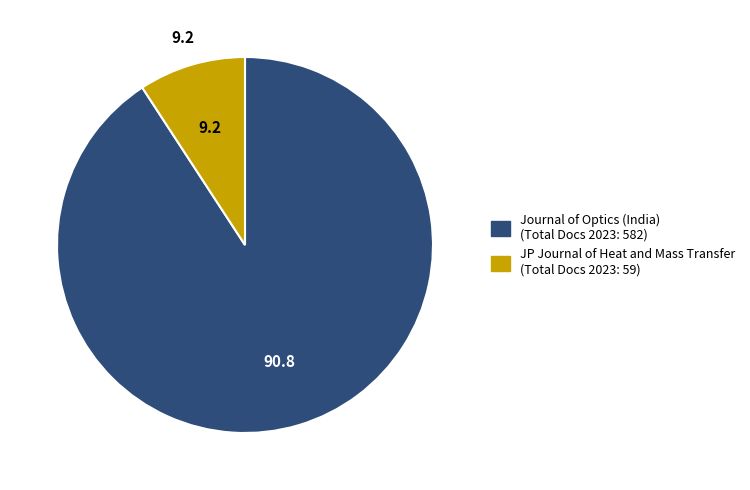

Between JP Journal of Heat and Mass Transfer and Journal of Optics (India), which is larger?

Journal of Optics (India)